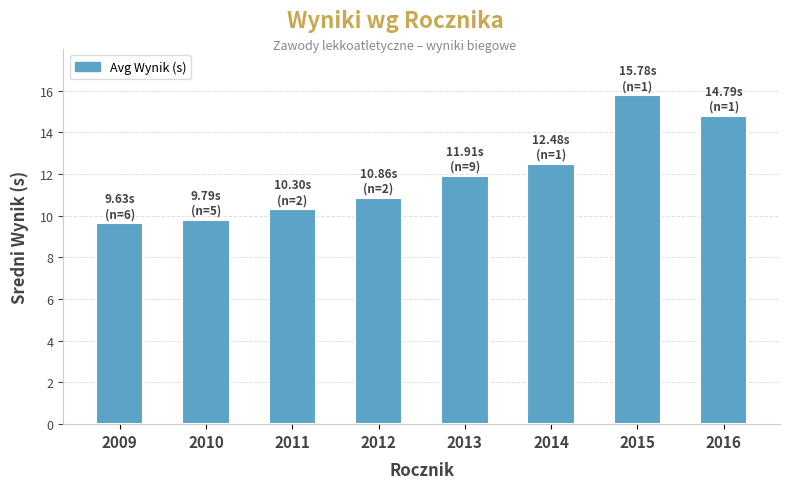

What is the approximate value at 2009?

9.6